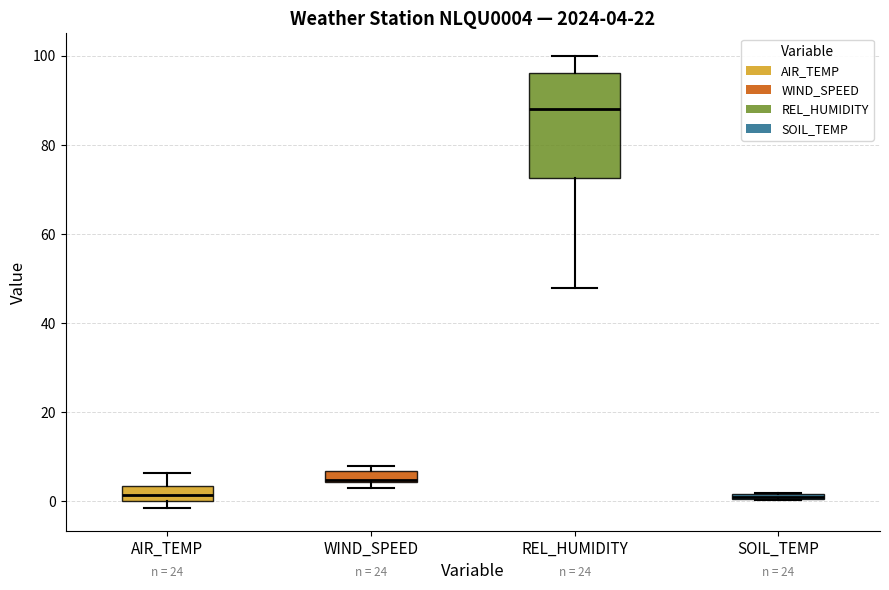

Comparing the boxes themselves (not the whiskers), which one is the tallest?

REL_HUMIDITY